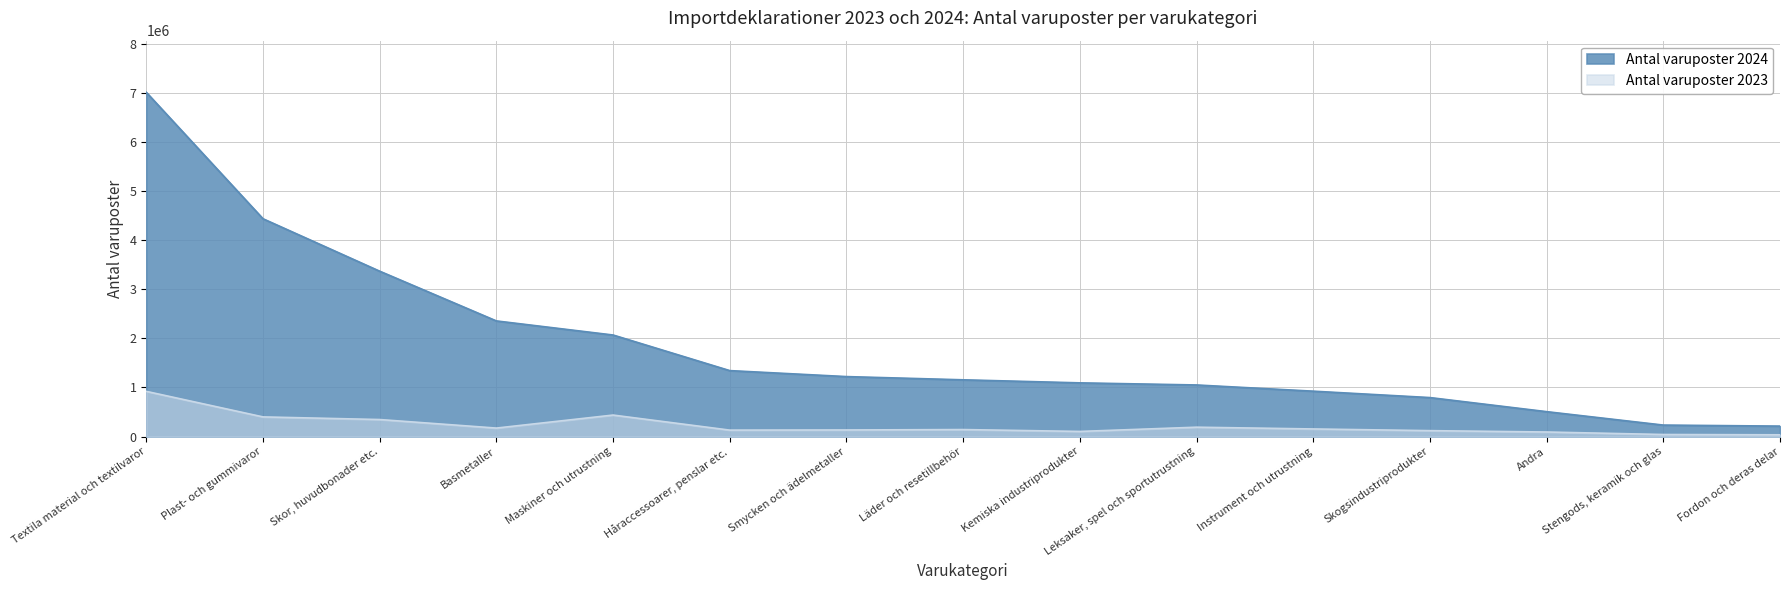

Is it true that Antal varuposter 2023 equals 134163 at Smycken och ädelmetaller?

True